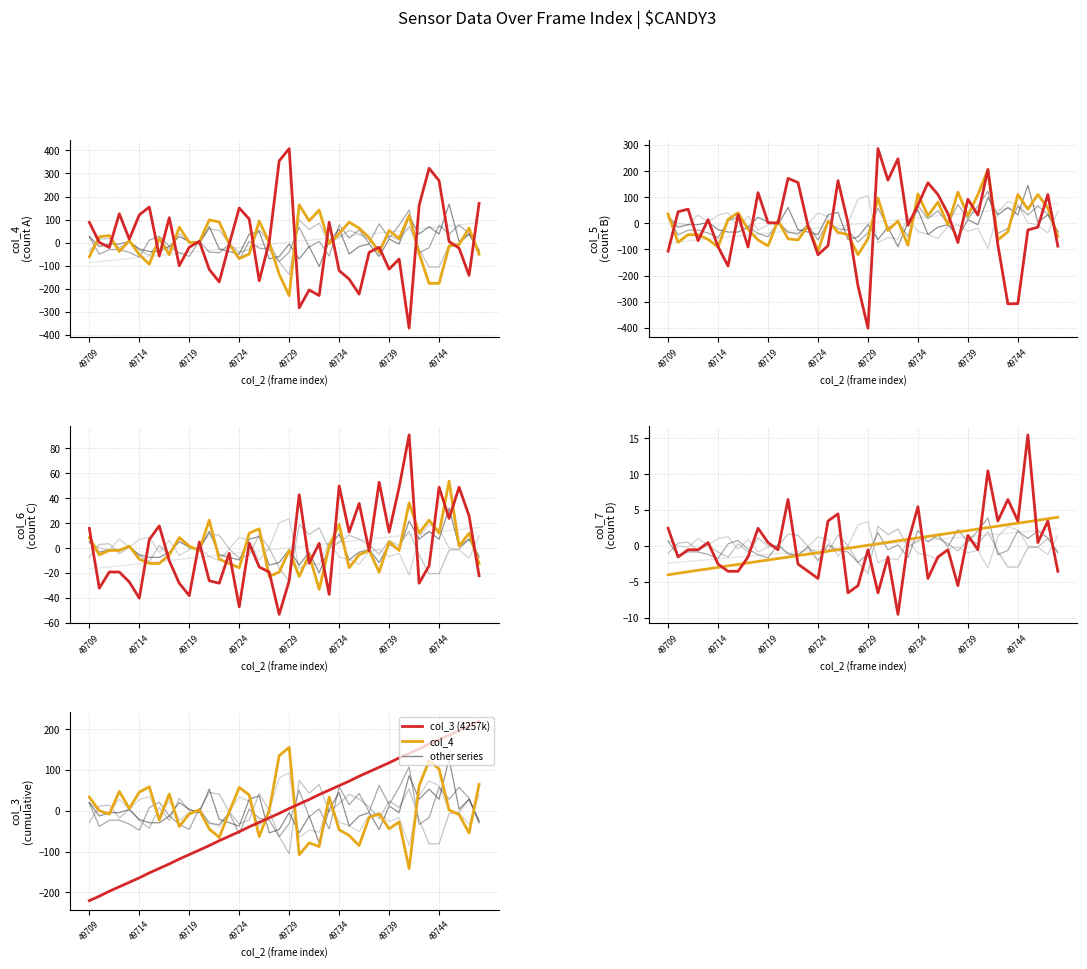

Is it true that col_7 equals -0.8 at 11?

False